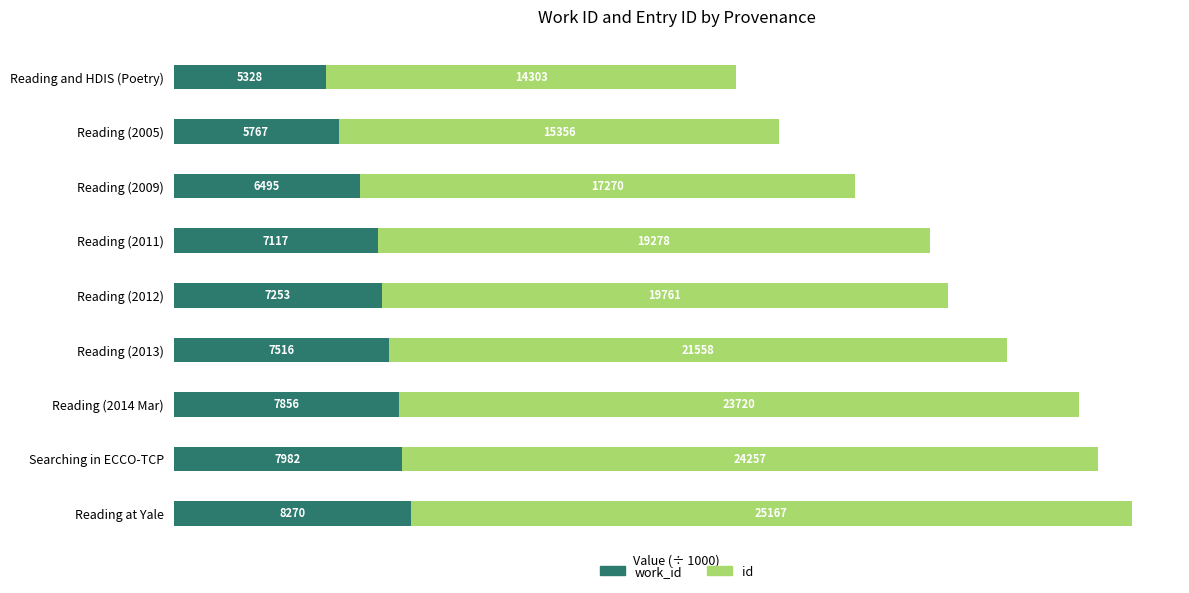

What are all the series names shown in the legend?

work_id, id